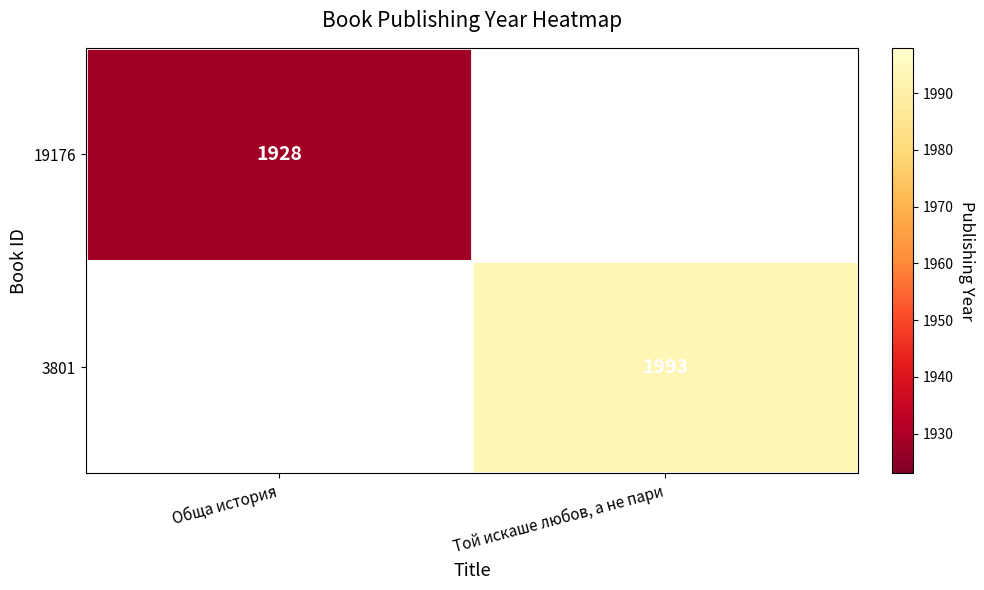

Is it true that 3801 equals 1319 at Той искаше любов, а не пари?

False